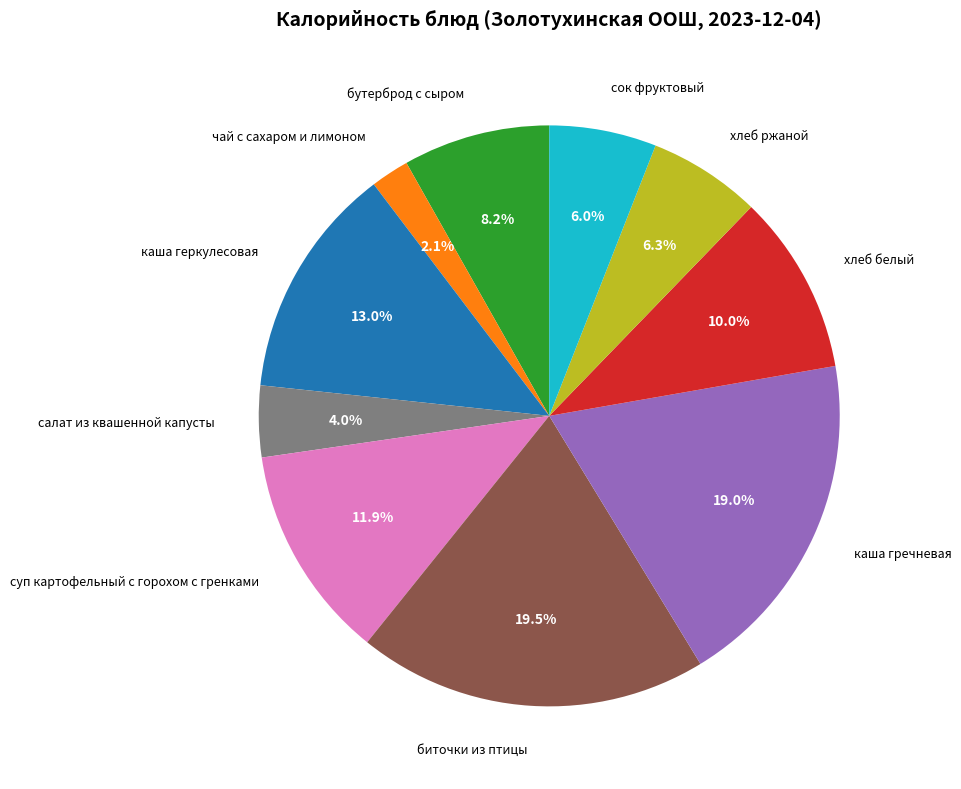

What portion of the pie excludes биточки из птицы?

80.5%